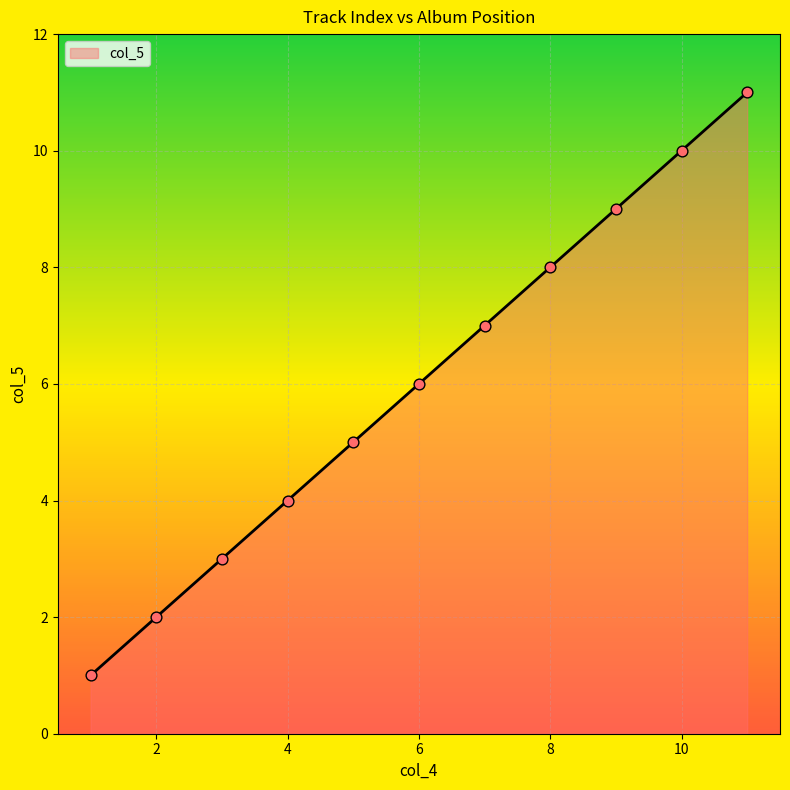

What is the difference between the maximum and minimum values?

10